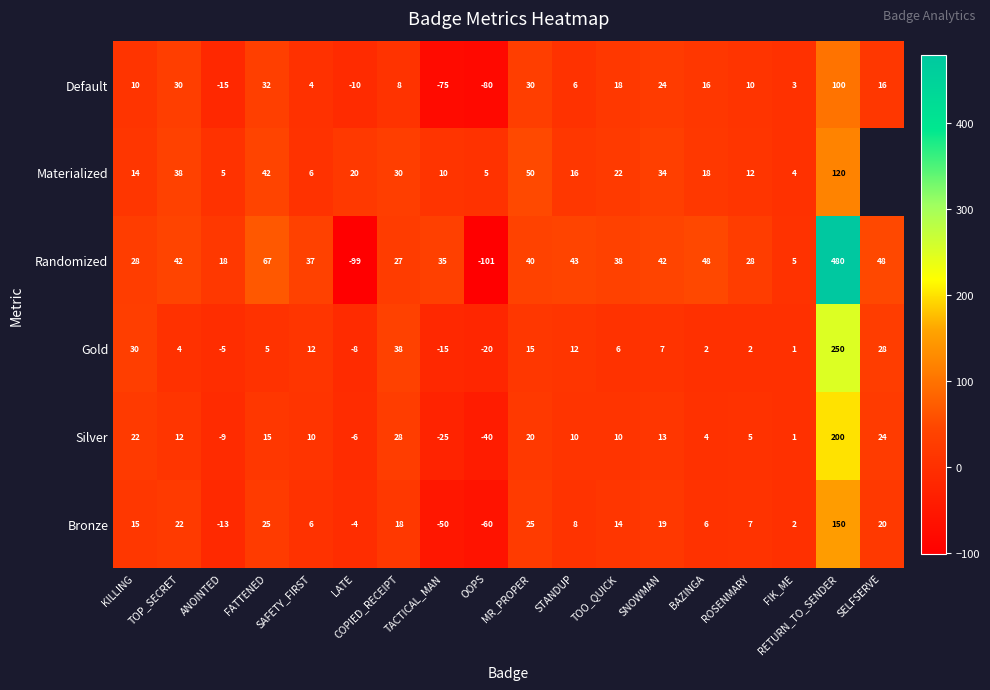

Rank the series at FATTENED from highest to lowest value.

Randomized, Materialized, Default, Bronze, Silver, Gold